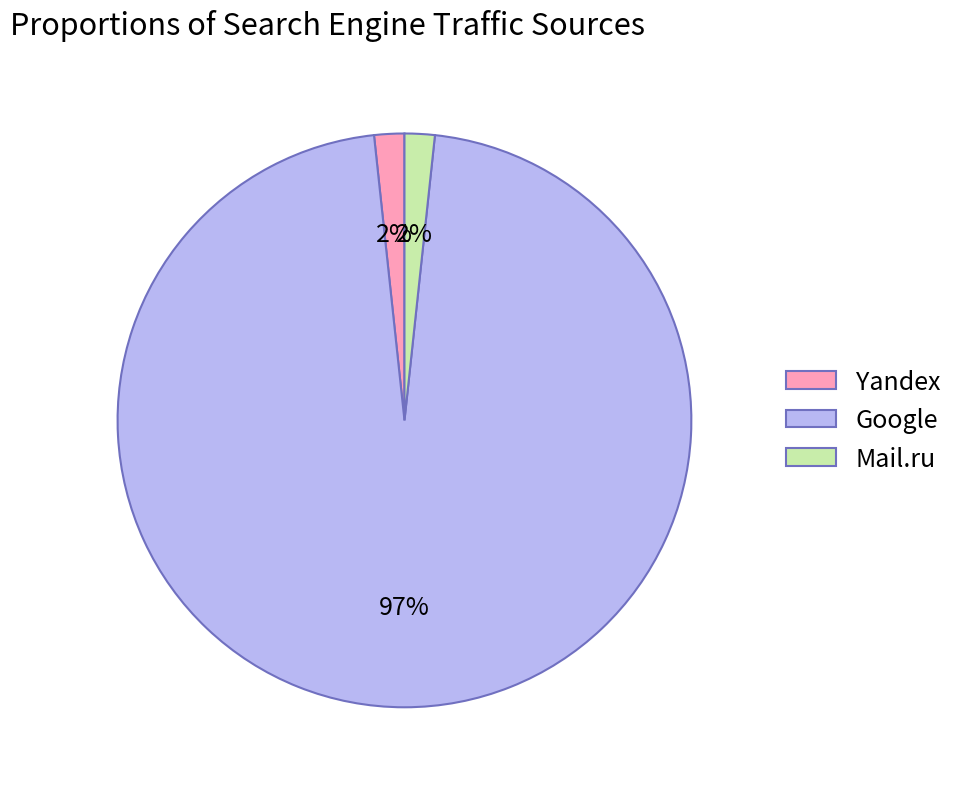

To the nearest percent, what is the average slice percentage?

33%